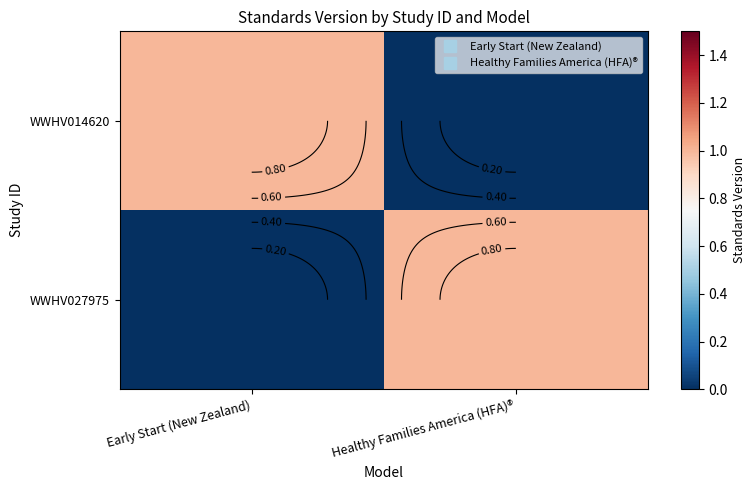

How many positive values does the WWHV027975 series have?

1